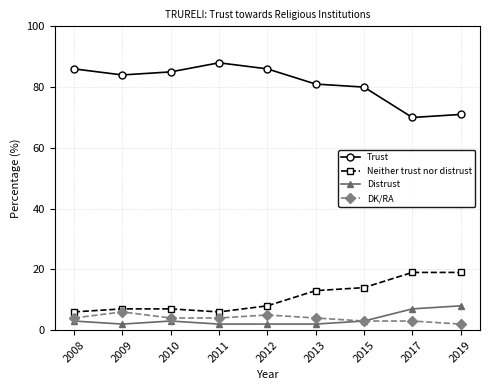

True or false: Trust and DK/RA cross at least once.

False